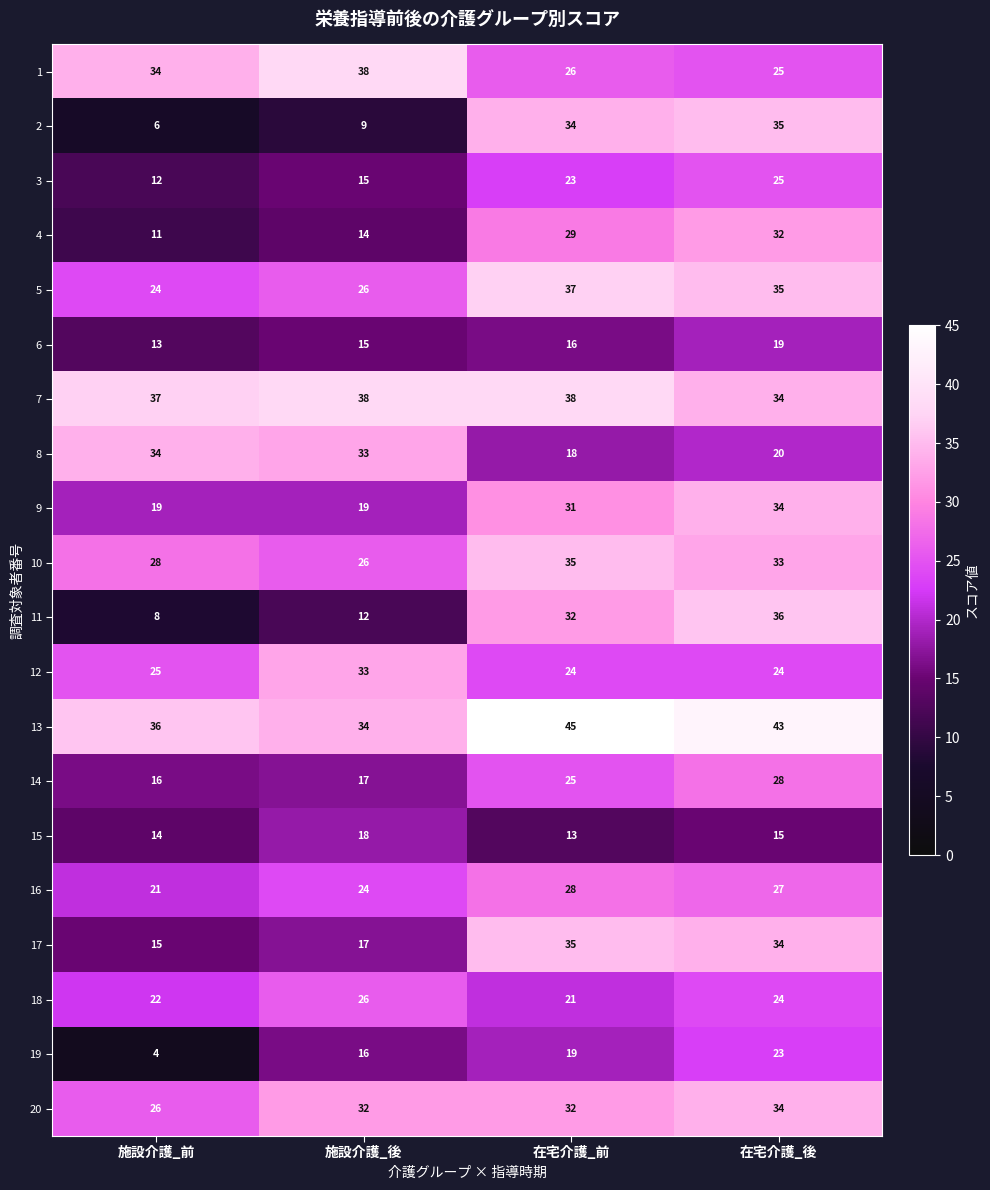

What is the difference between the maximum and minimum values in the 13 series?

11